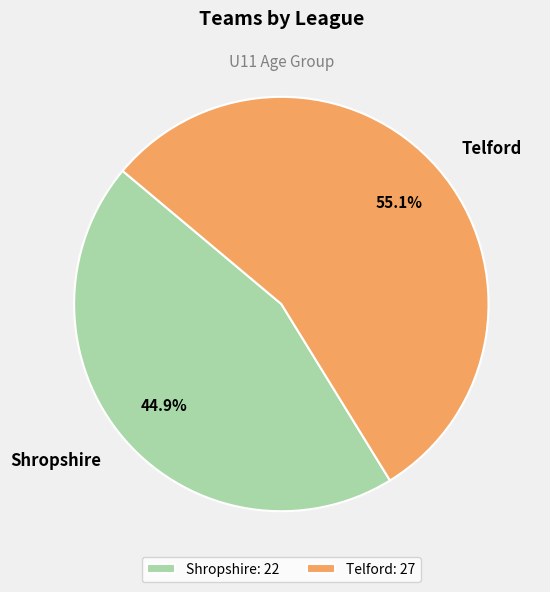

To the nearest percent, what portion does Shropshire represent?

45%